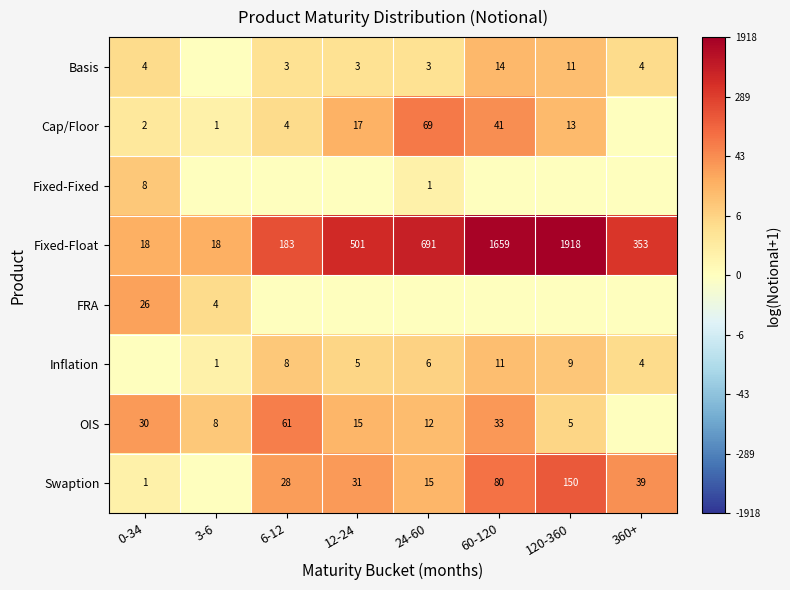

Read the Fixed-Float value at 6-12, to the nearest 10.

180